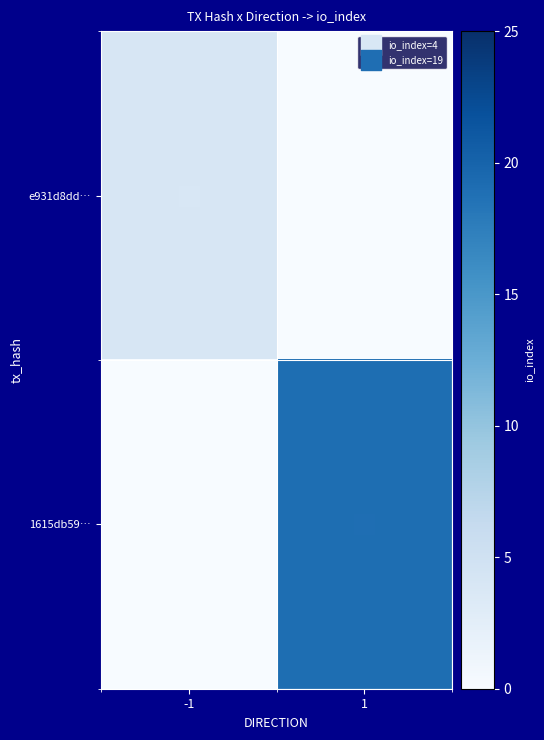

At -1, list the series in order from smallest to largest.

1615db59…, e931d8dd…